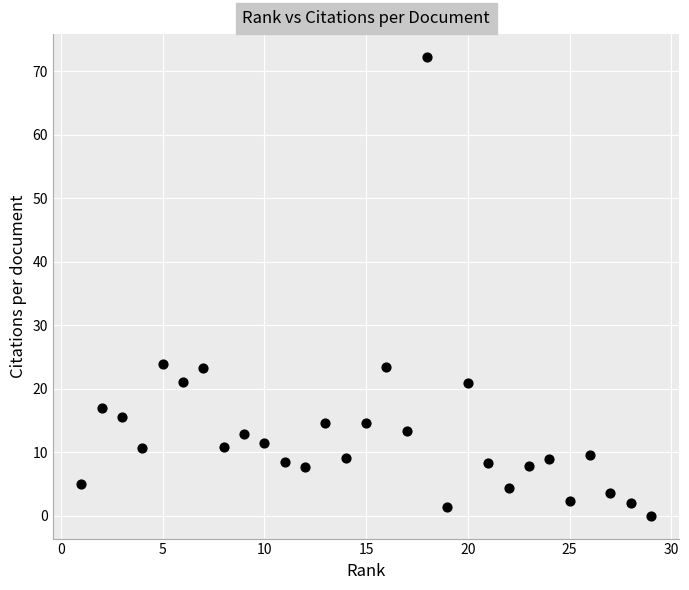

What is the range of Y values (max minus min)?

72.3